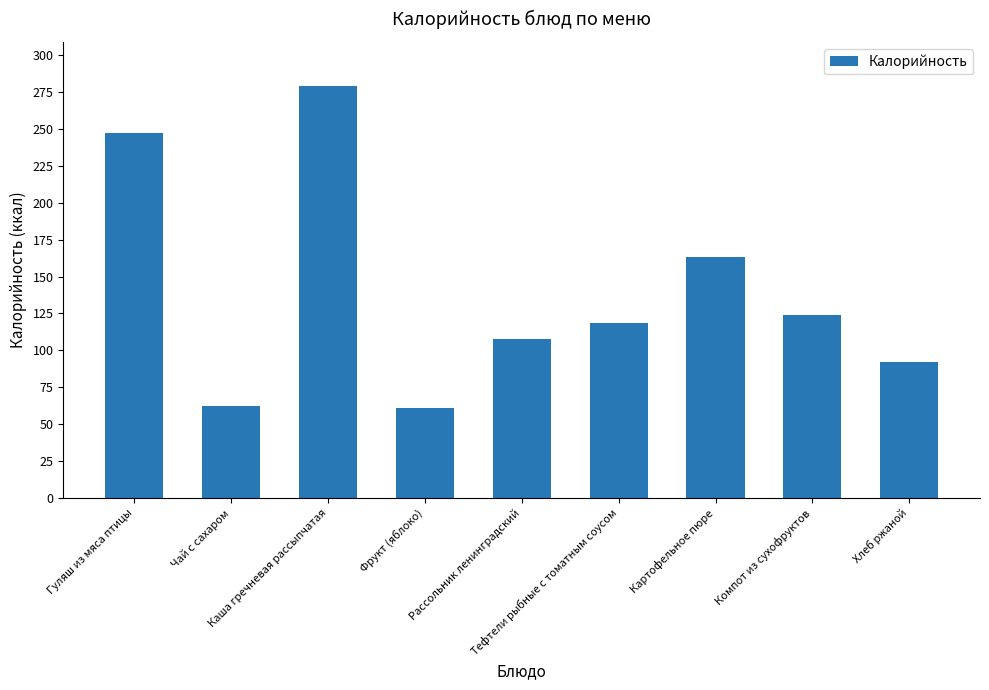

What is the smallest value displayed?

61.0